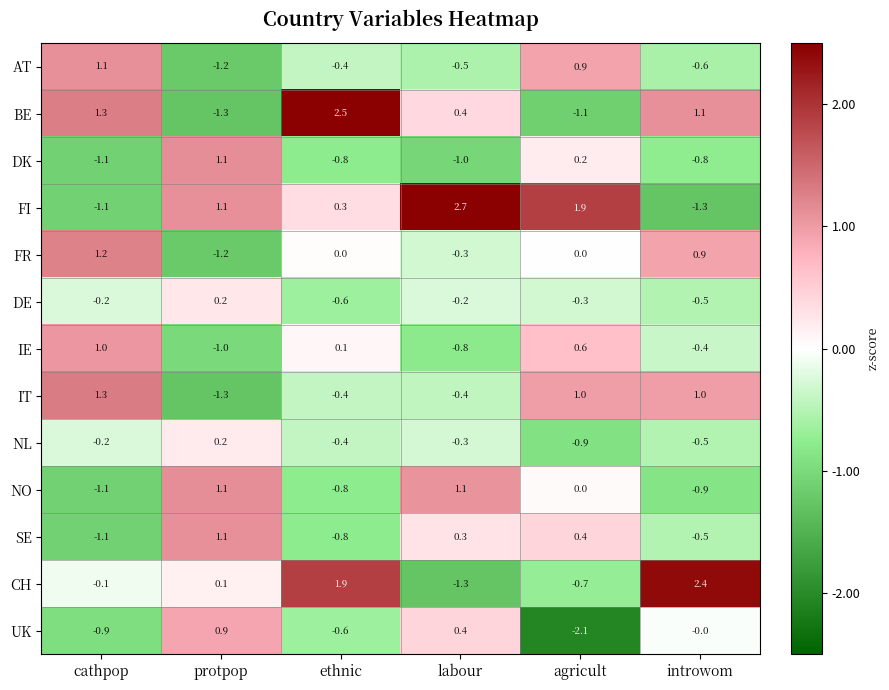

What is the sum of the CH values at labour and introwom?

1.1